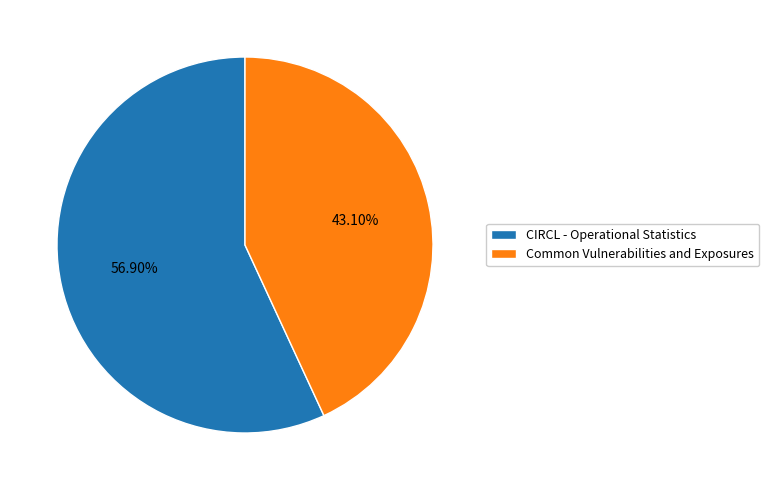

To the nearest percent, what portion does CIRCL - Operational Statistics represent?

57%